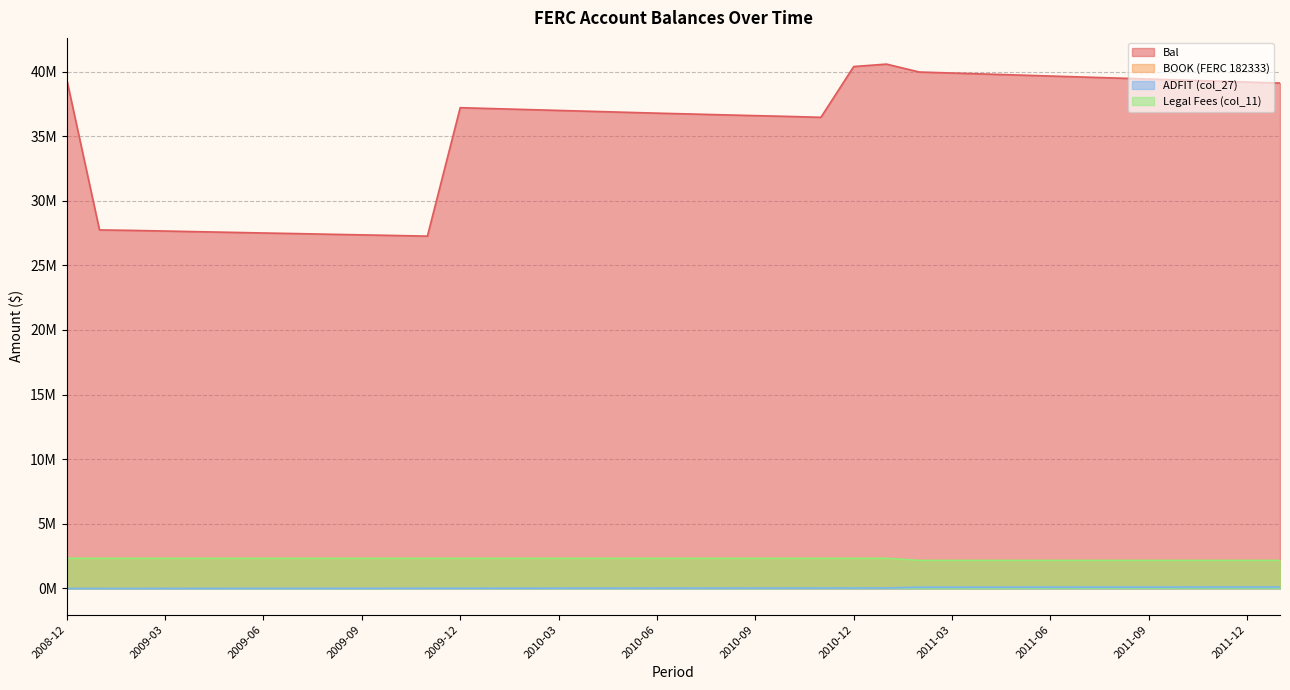

Count the number of data series in this chart.

4